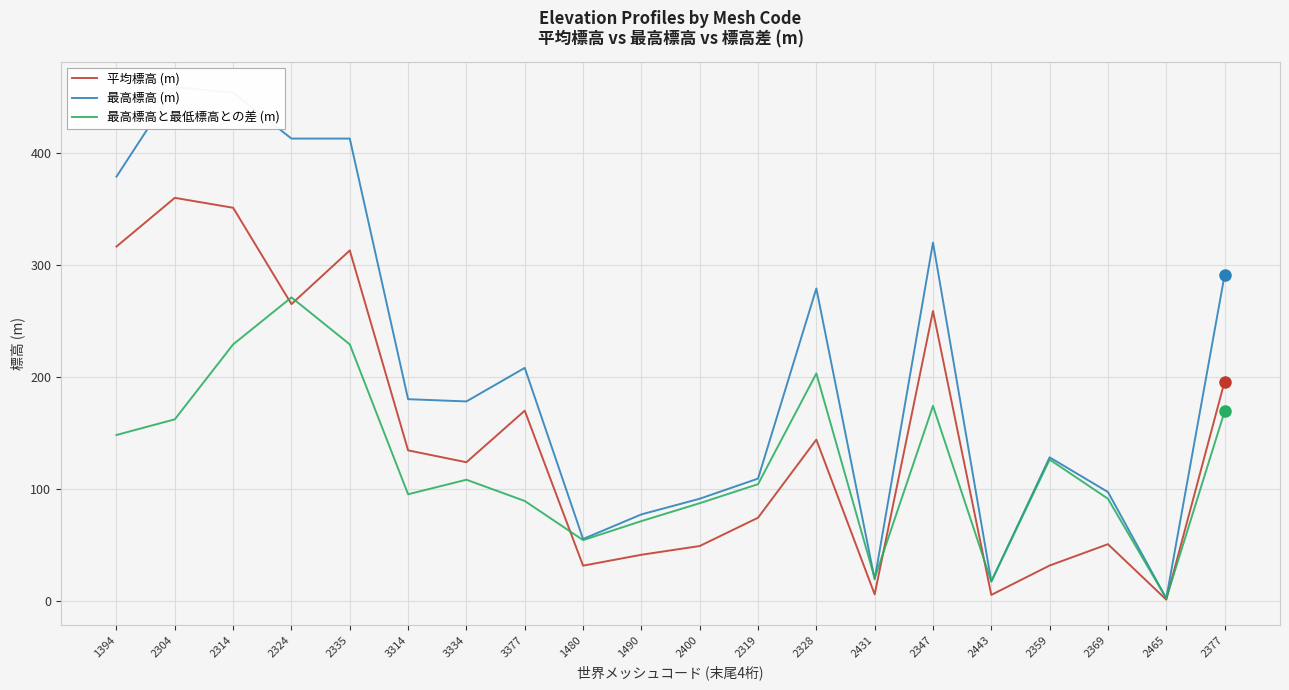

What is the label of the 8th point from the left?

3377